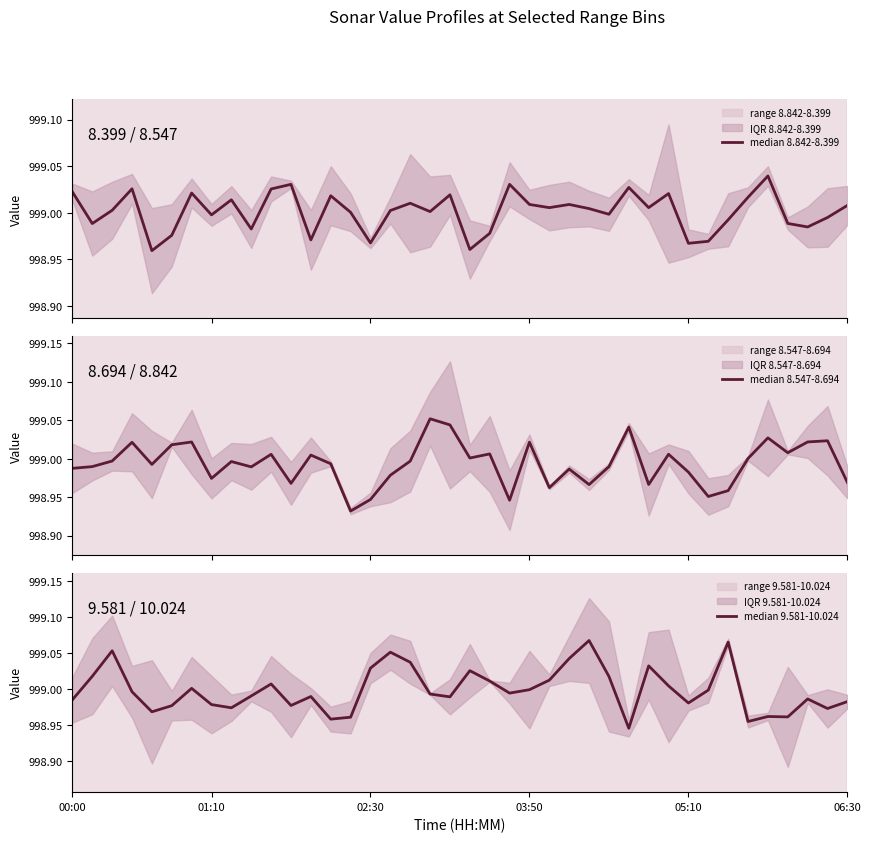

What is the total value across all series at 32?

2996.9